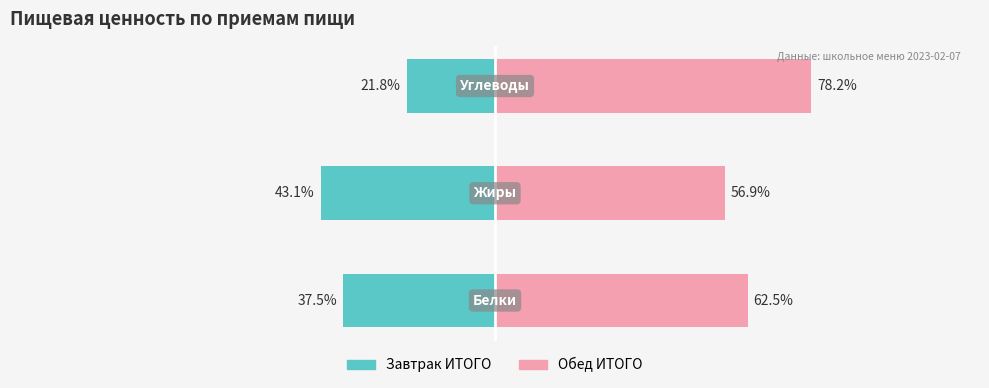

What is the minimum value for Обед ИТОГО?

56.9